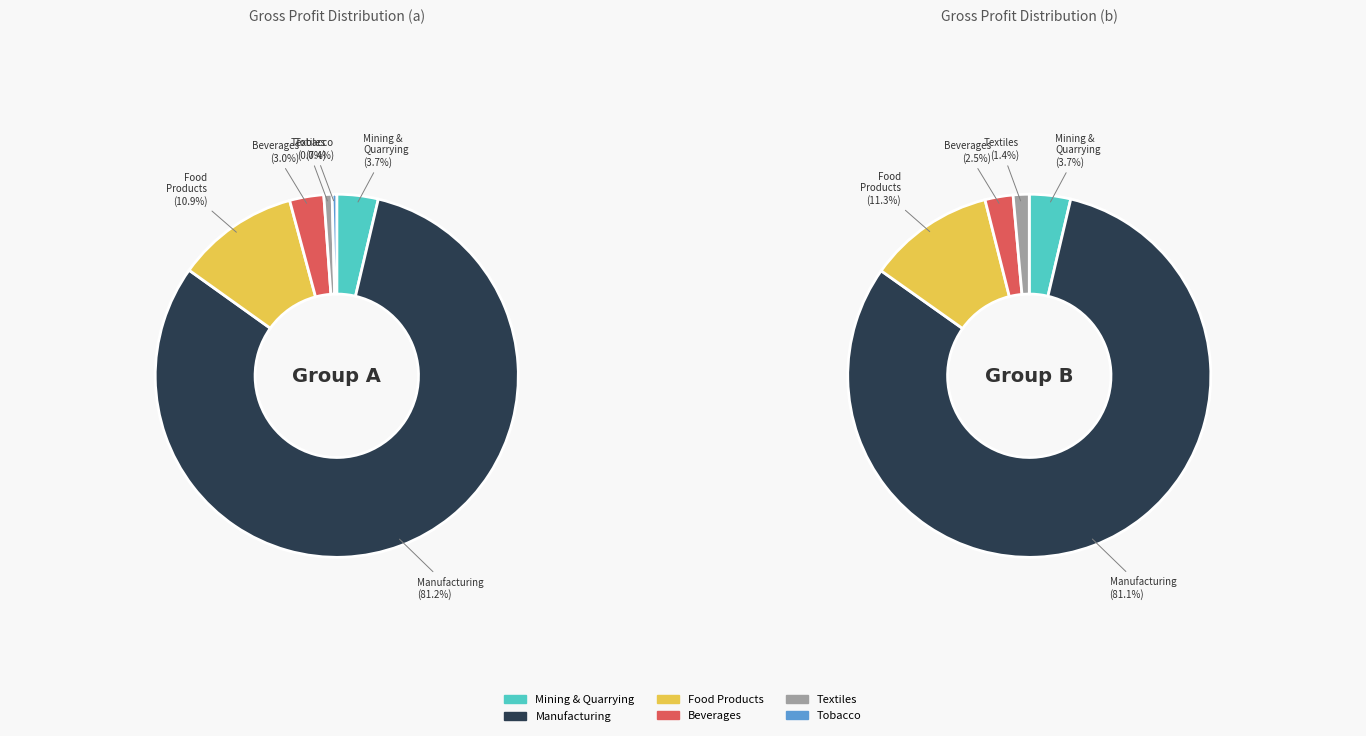

How many segments does this pie chart have?

6